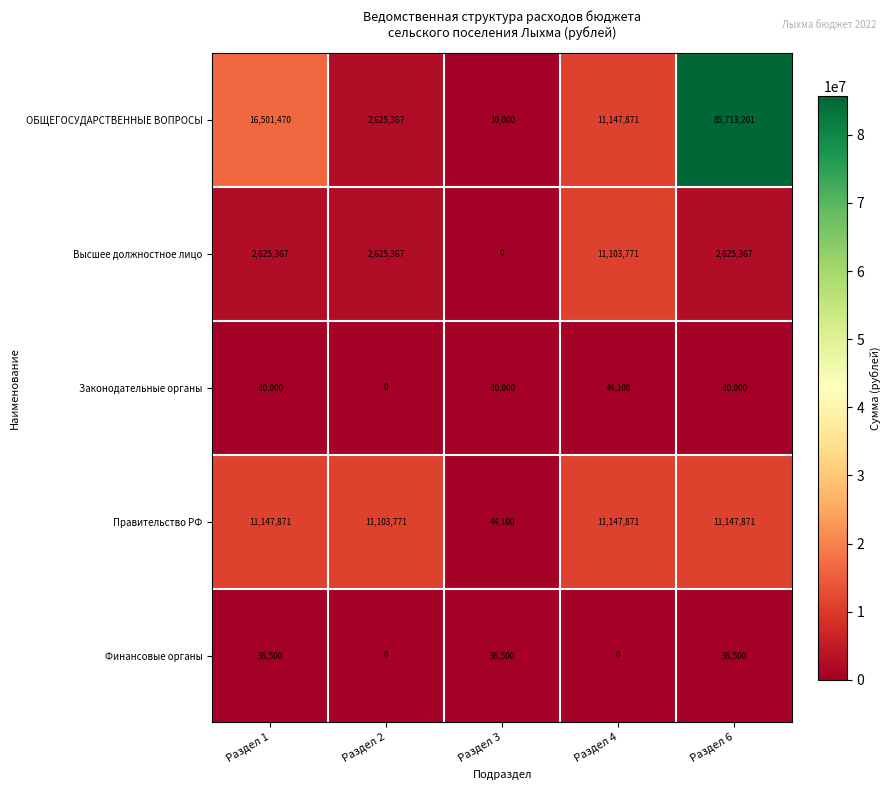

At which label does Законодательные органы reach its minimum?

Раздел 2